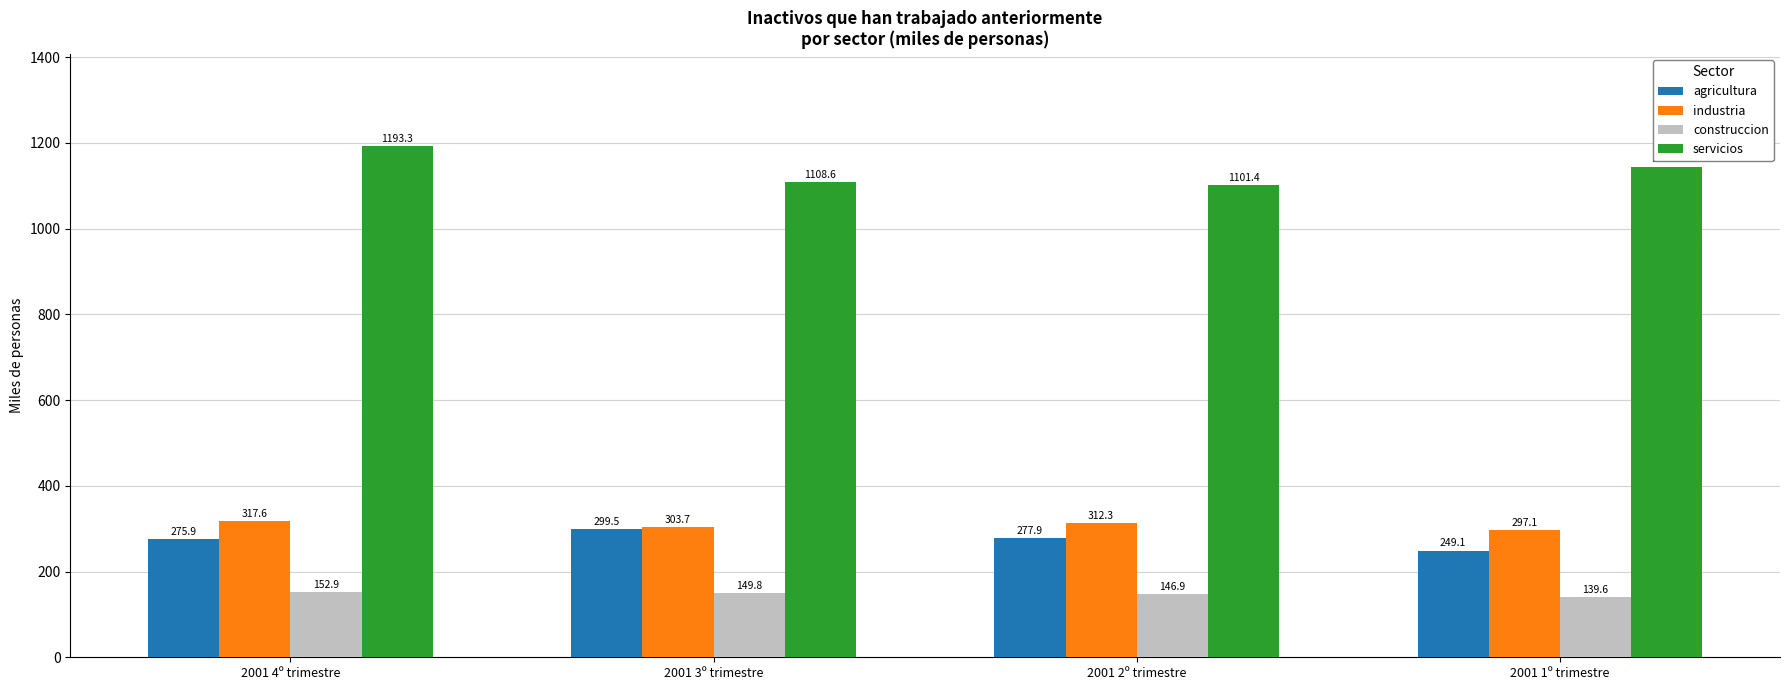

How many distinct data groups are displayed?

4